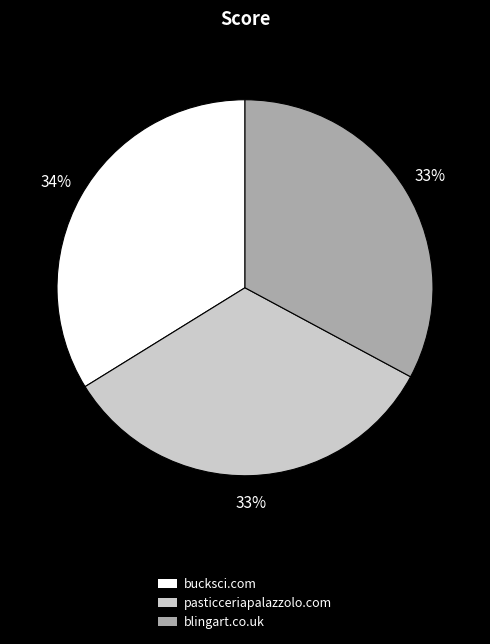

Does any single category account for the majority?

No